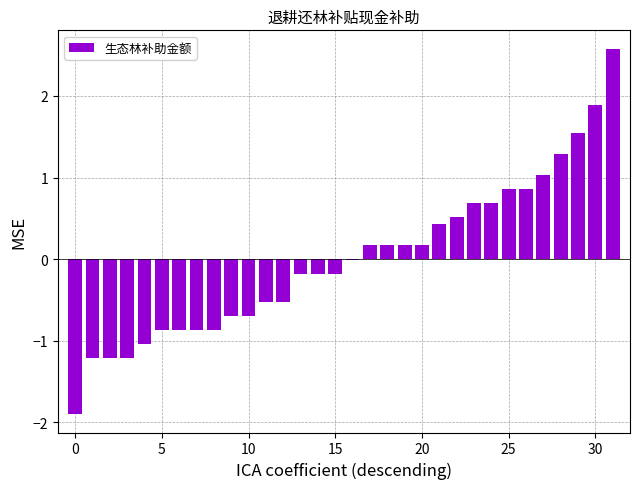

How many categories are shown in the chart?

32